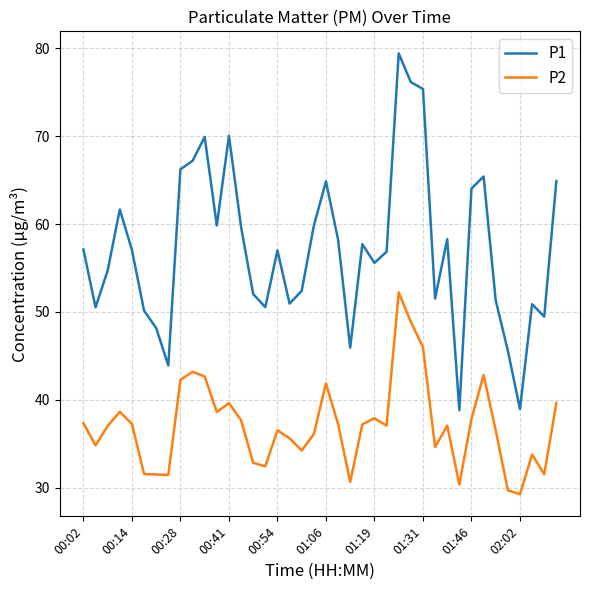

What is the smallest value displayed?

29.3